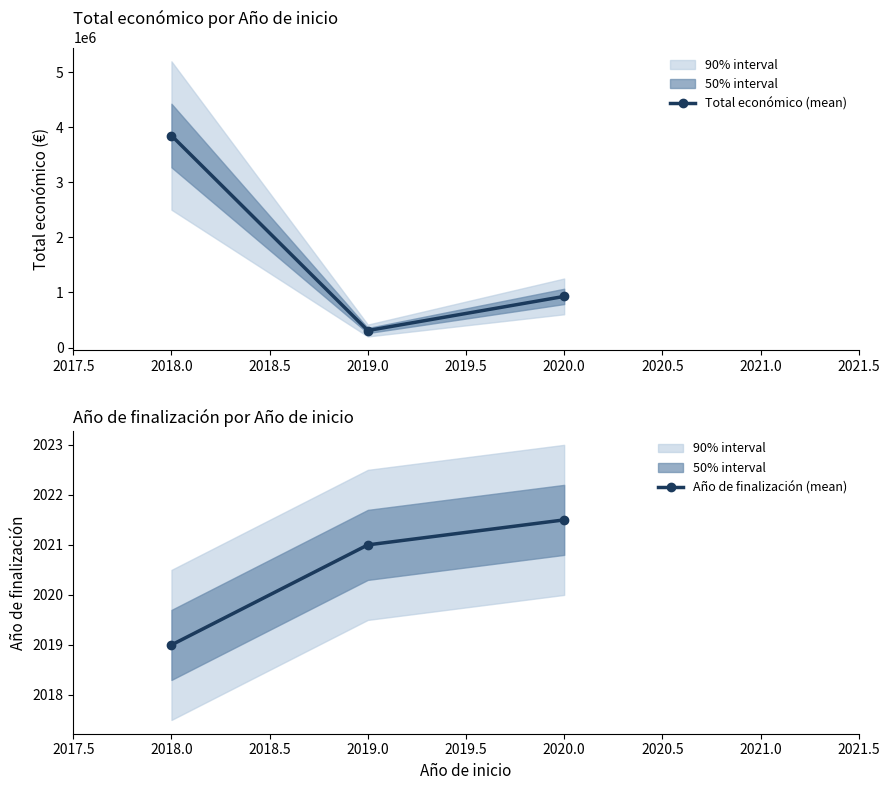

True or false: Año de finalización (mean) has a value of 2019.0 at 2018.0.

True